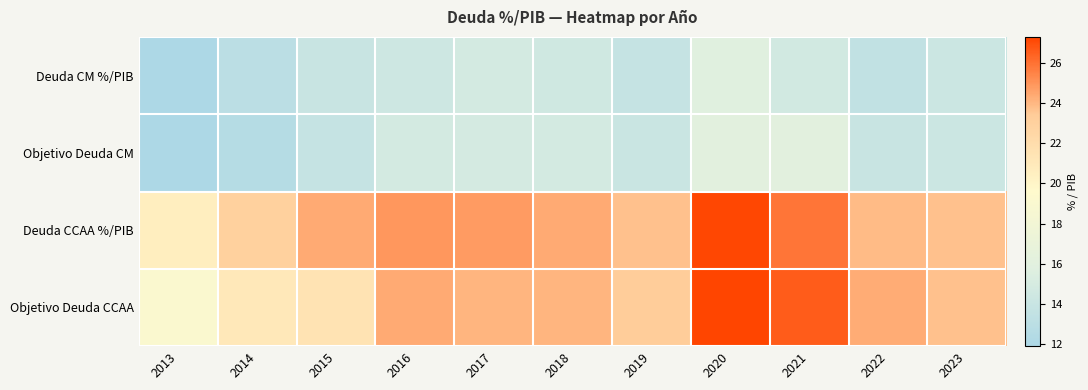

Count the number of data series in this chart.

4